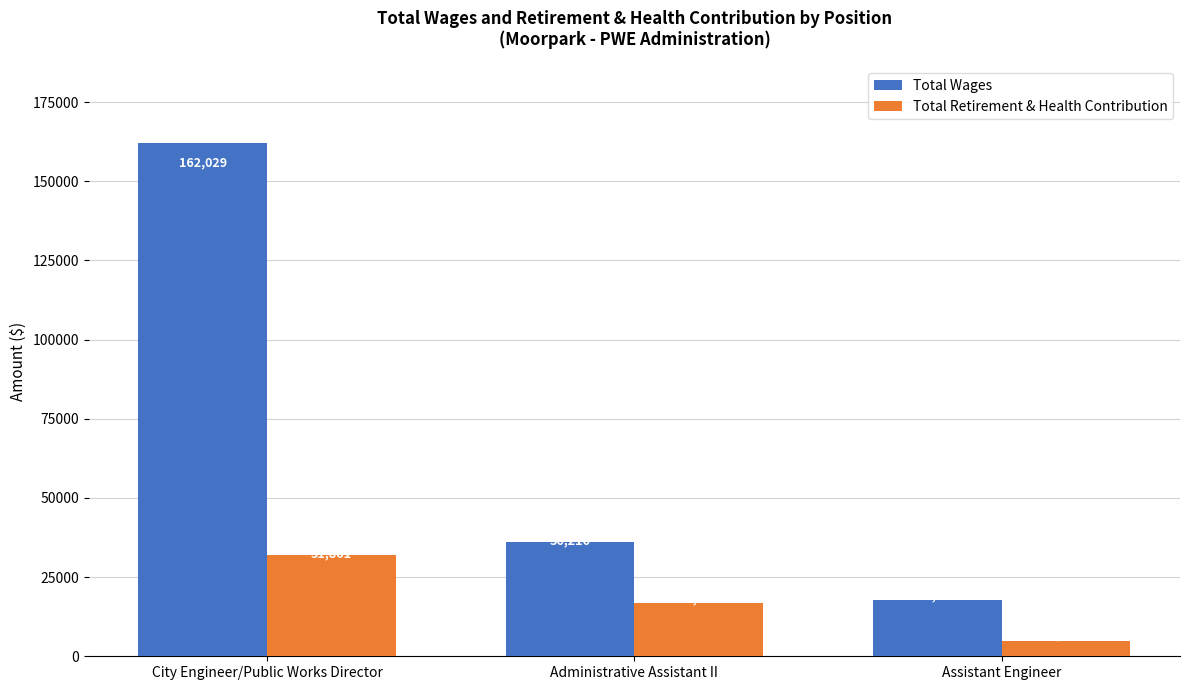

What is the smallest value displayed?

4930